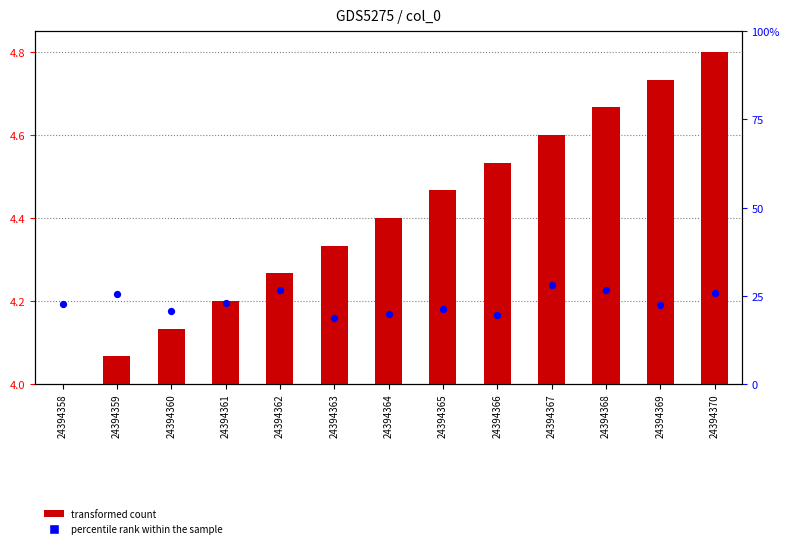

At which category is the sum across all series the highest?

24394370